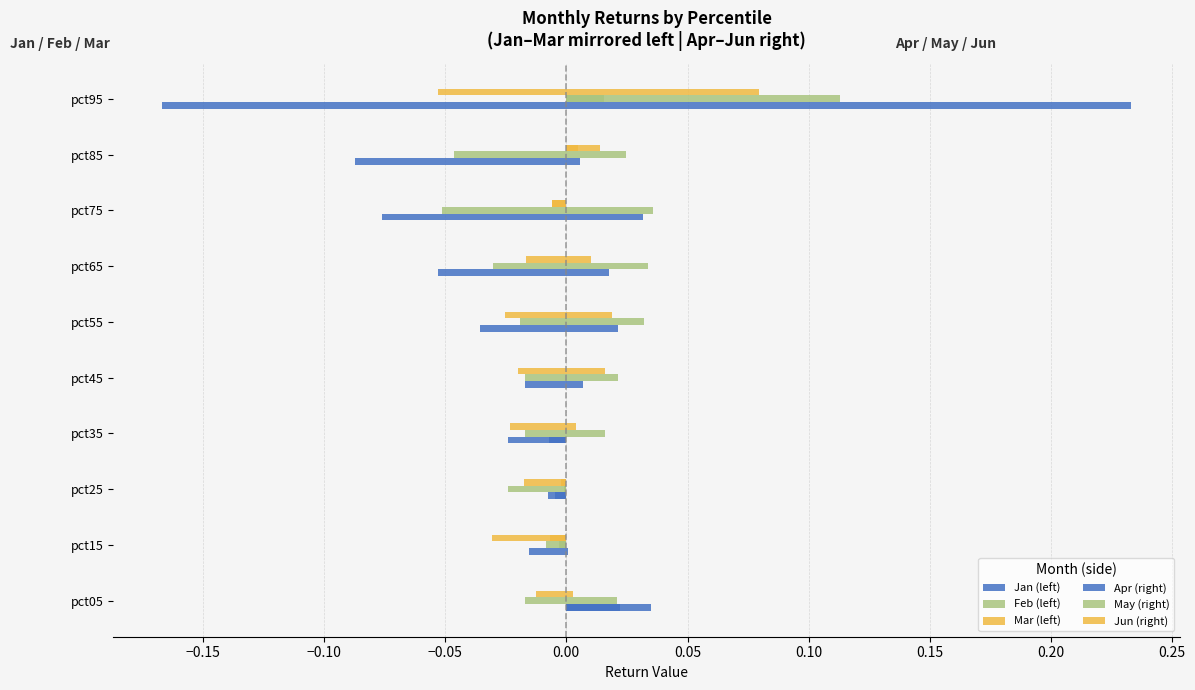

What is the sum of all Feb (left) values?

0.3